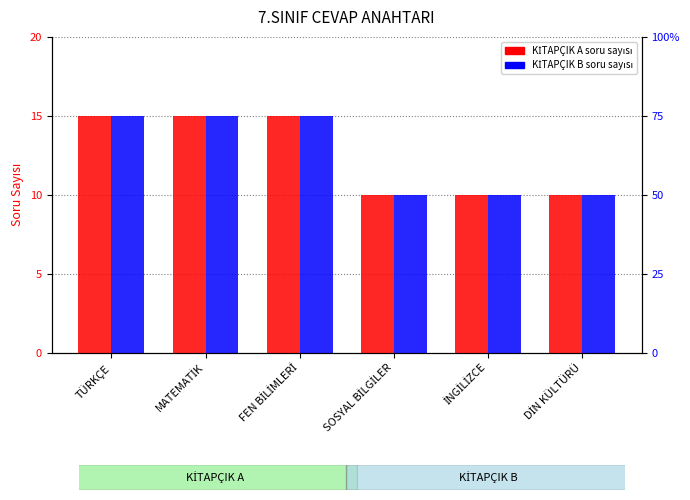

Does the chart contain stacked bars?

No